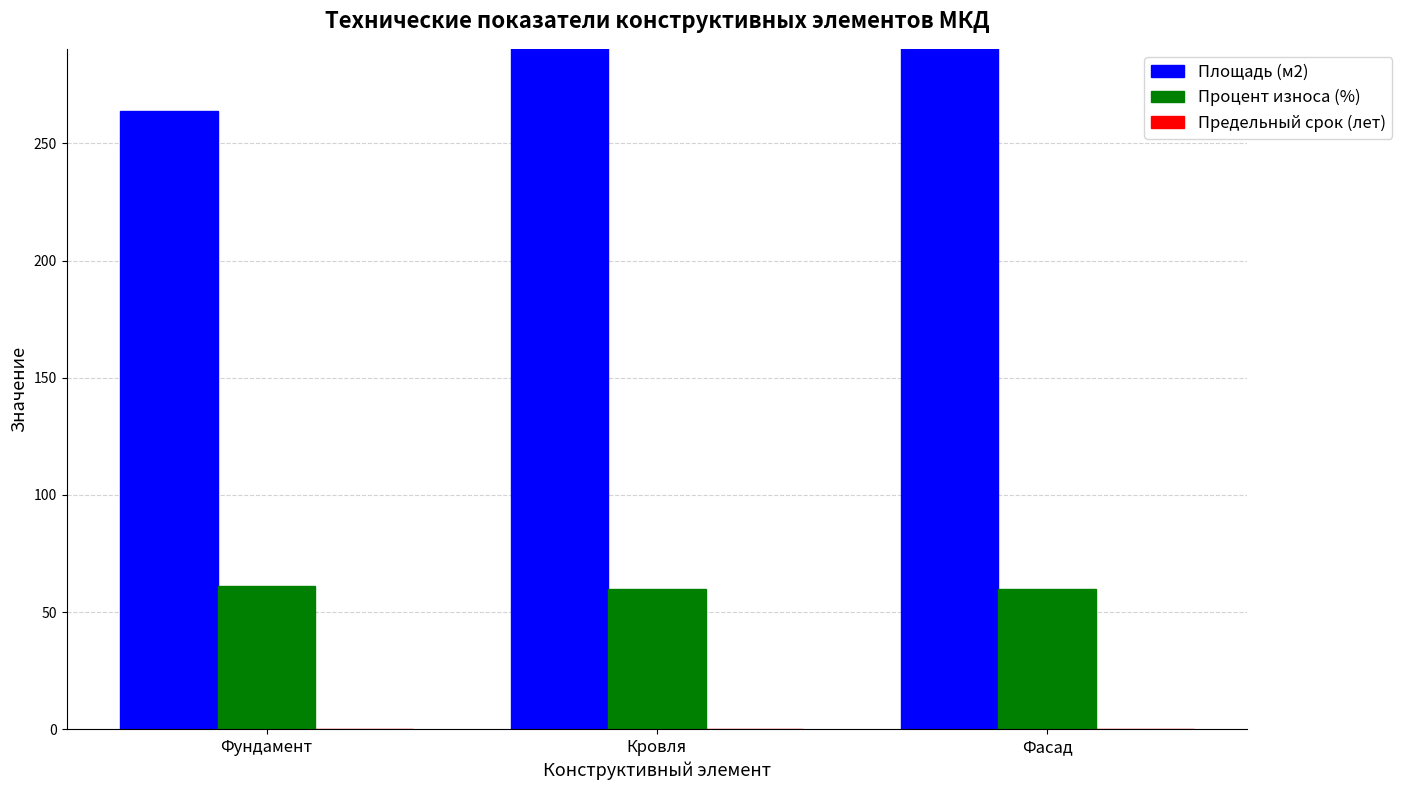

Between Кровля and Фасад, which series saw the biggest shift?

Площадь (м2)